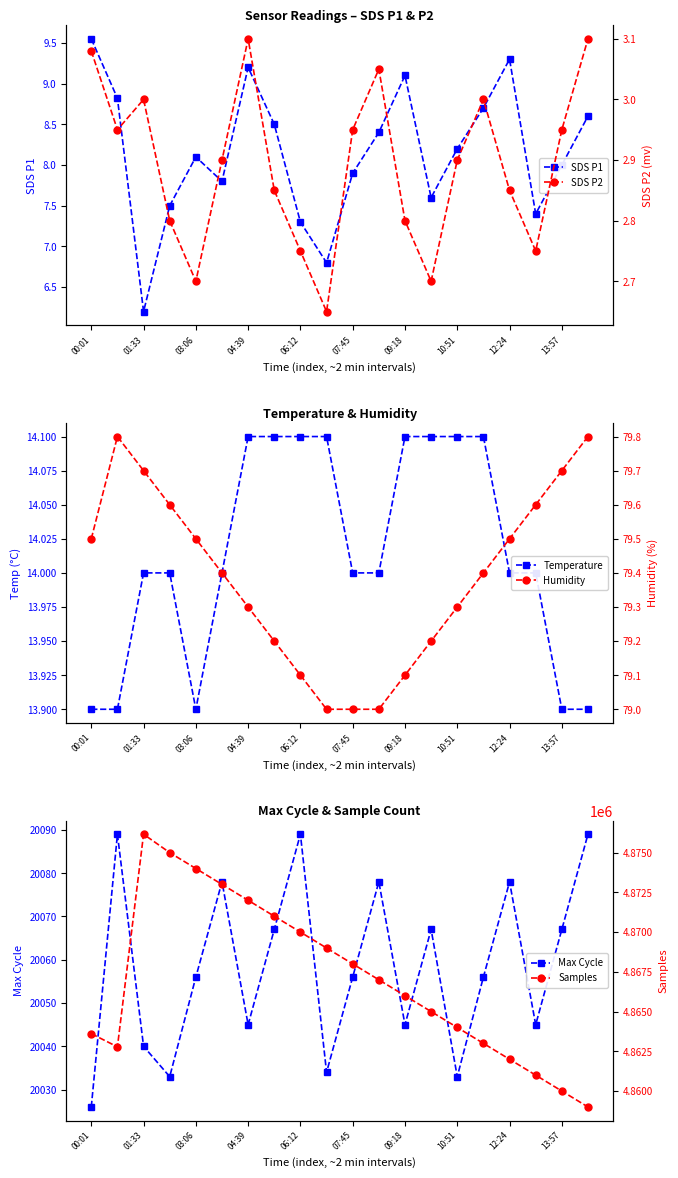

In SDS P1, how many points are lower than both neighbors (excluding endpoints)?

5